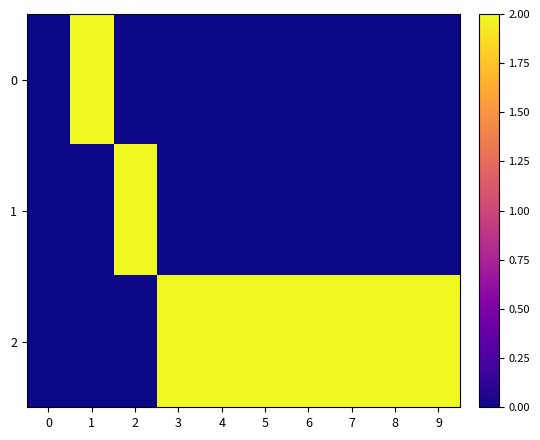

How many data points does each series have?

10